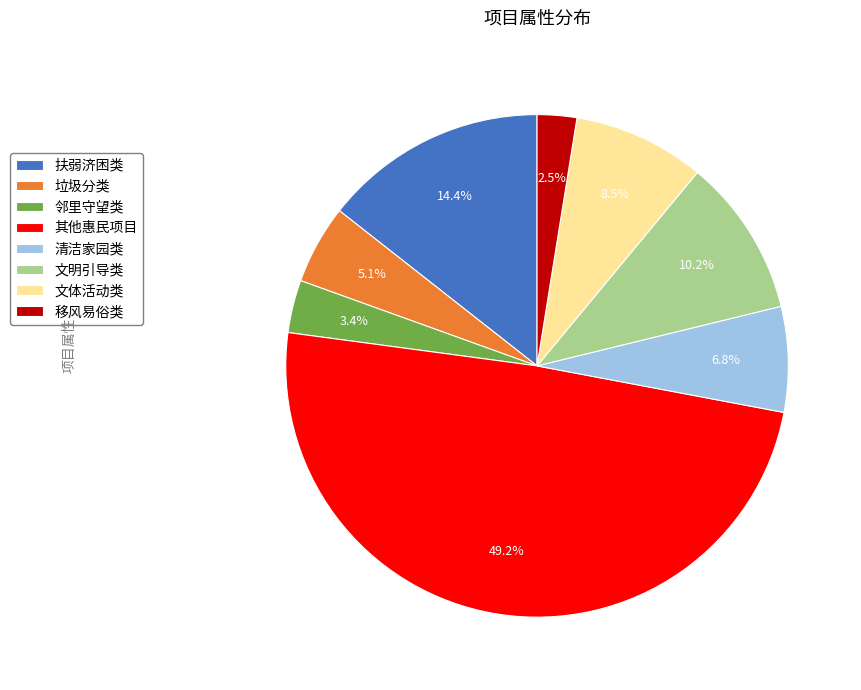

How many segments does this pie chart have?

8